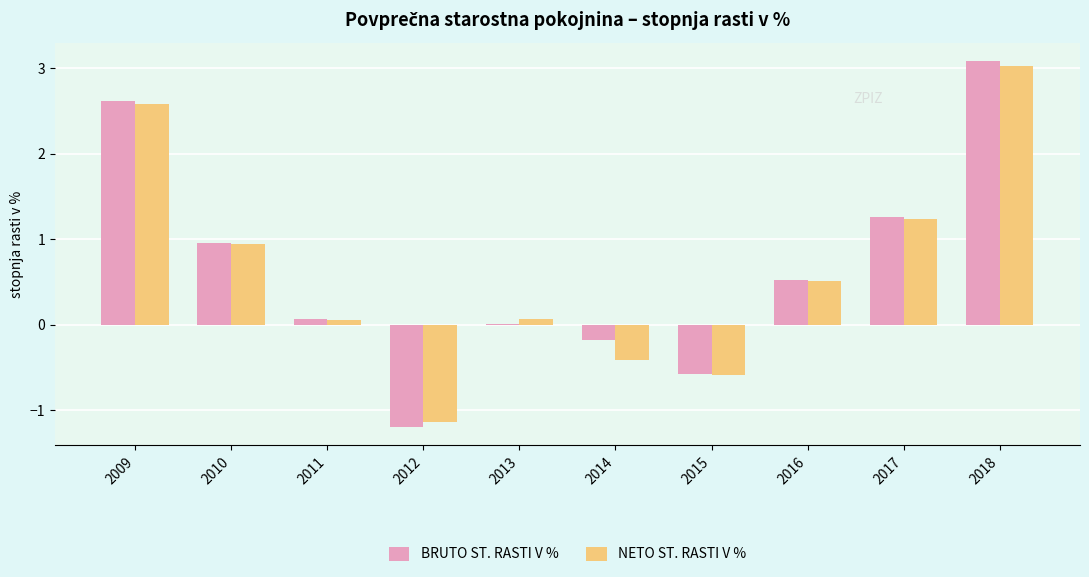

What is the sum of all BRUTO ST. RASTI V % values?

6.6